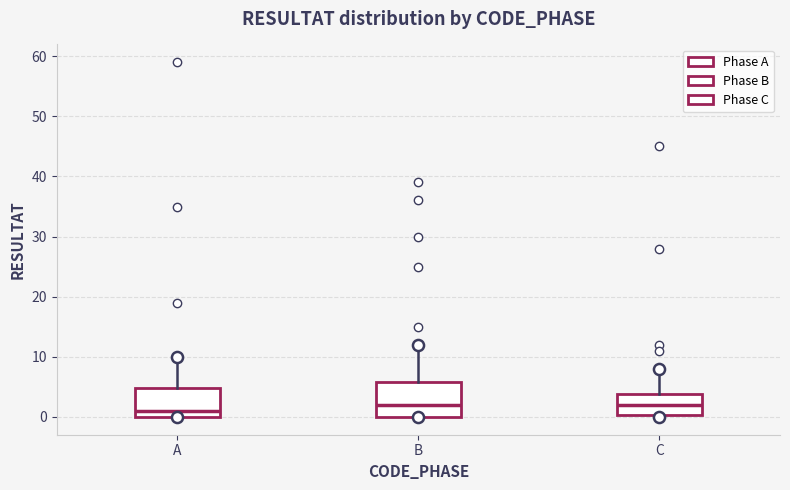

Reading left to right, transcribe this box plot: for each box, give where its median line is, the range the box spans, and where its two whiskers end, as read against the y-axis. The values are not printed on the chart, so give them approximately, as read against the axis.

A: median 1, box 0 to 5, whiskers 0 to 10
B: median 2, box 0 to 6, whiskers 0 to 12
C: median 2, box 0 to 4, whiskers 0 to 8